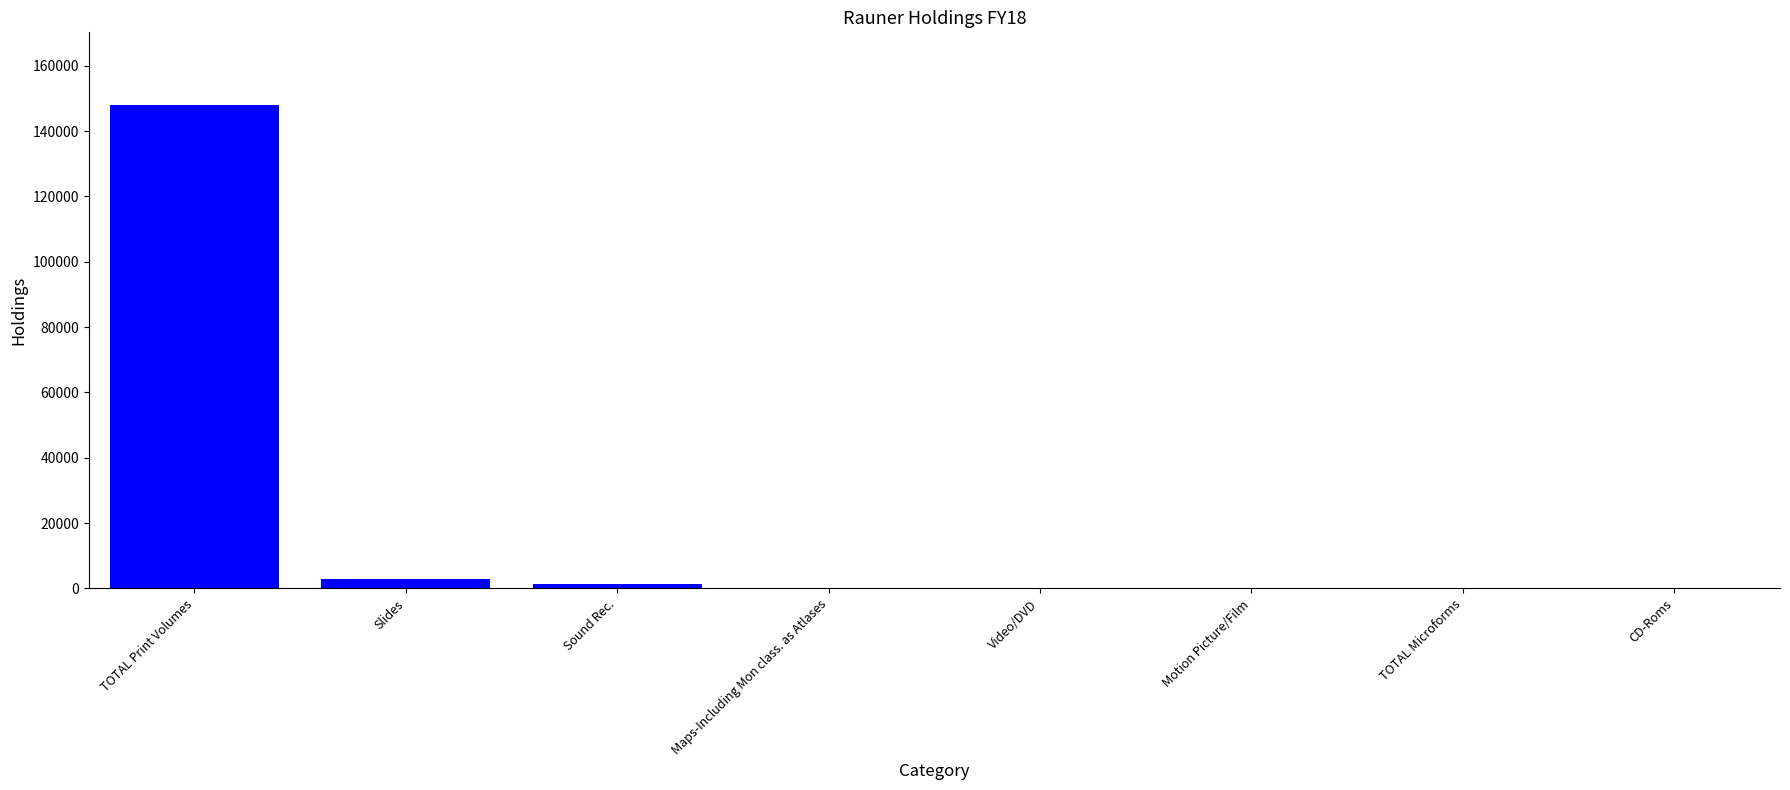

Which has a higher value, TOTAL Print Volumes or Maps-Including Mon class. as Atlases?

TOTAL Print Volumes